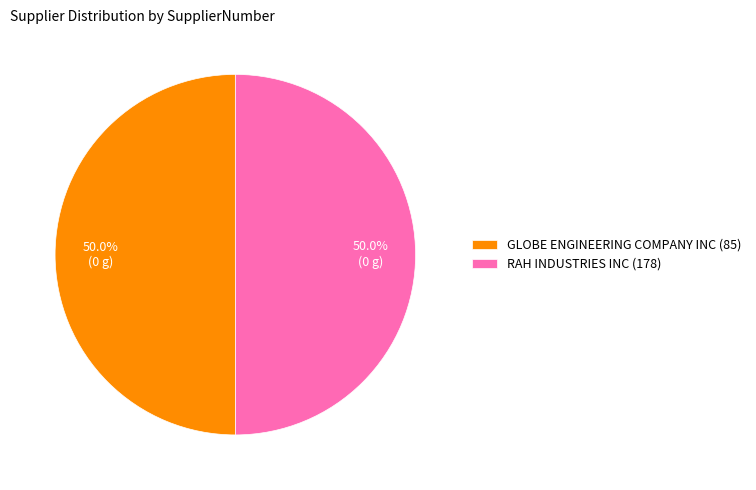

What is the ratio of the value at RAH INDUSTRIES INC (178) to the value at GLOBE ENGINEERING COMPANY INC (85)?

1.0